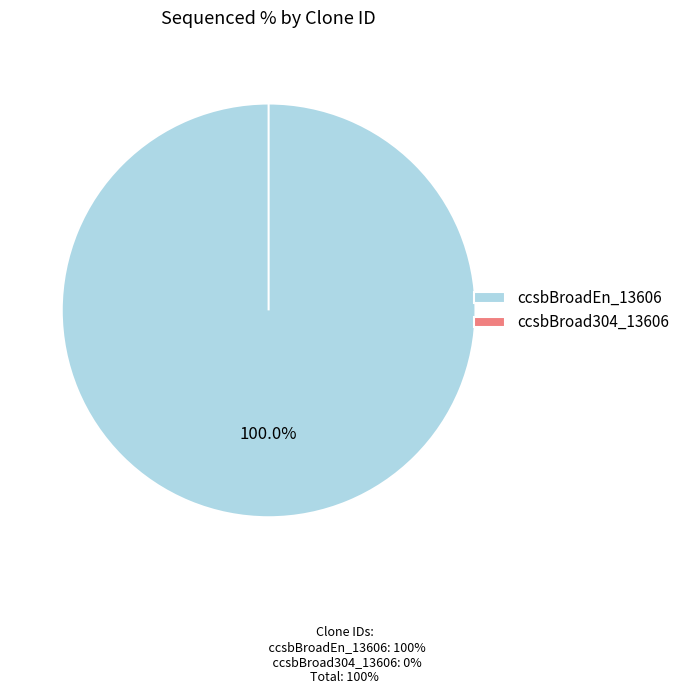

To the nearest percent, what is the combined percentage of ccsbBroadEn_13606 and ccsbBroad304_13606?

100%